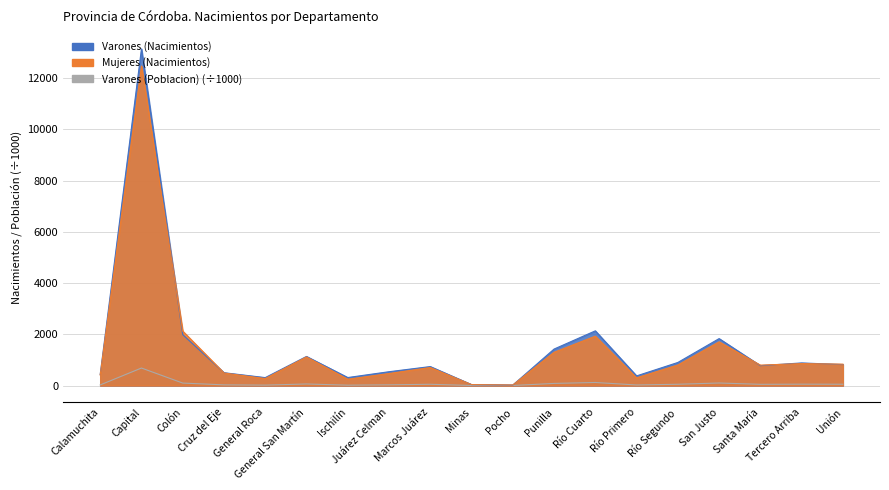

Reading right to left, what are all the values shown in this chart?

Varones (Nacimientos): Unión=818.0	Tercero Arriba=883.0	Santa María=776.0	San Justo=1832.0	Río Segundo=901.0	Río Primero=377.0	Río Cuarto=2135.0	Punilla=1424.0	Pocho=19.0	Minas=37.0	Marcos Juárez=741.0	Juárez Celman=540.0	Ischilín=313.0	General San Martín=1136.0	General Roca=310.0	Cruz del Eje=501.0	Colón=1987.0	Capital=13135.0	Calamuchita=432.0
Mujeres (Nacimientos): Unión=835.0	Tercero Arriba=857.0	Santa María=797.0	San Justo=1706.0	Río Segundo=802.0	Río Primero=303.0	Río Cuarto=1928.0	Punilla=1299.0	Pocho=22.0	Minas=38.0	Marcos Juárez=705.0	Juárez Celman=470.0	Ischilín=248.0	General San Martín=1118.0	General Roca=274.0	Cruz del Eje=490.0	Colón=2125.0	Capital=12467.0	Calamuchita=410.0
Varones (Poblacion): Unión=51.6	Tercero Arriba=54.0	Santa María=48.3	San Justo=99.7	Río Segundo=50.5	Río Primero=22.9	Río Cuarto=120.2	Punilla=83.4	Pocho=2.8	Minas=2.6	Marcos Juárez=50.0	Juárez Celman=28.8	Ischilín=15.2	General San Martín=61.5	General Roca=17.4	Cruz del Eje=27.1	Colón=97.5	Capital=684.1	Calamuchita=24.5